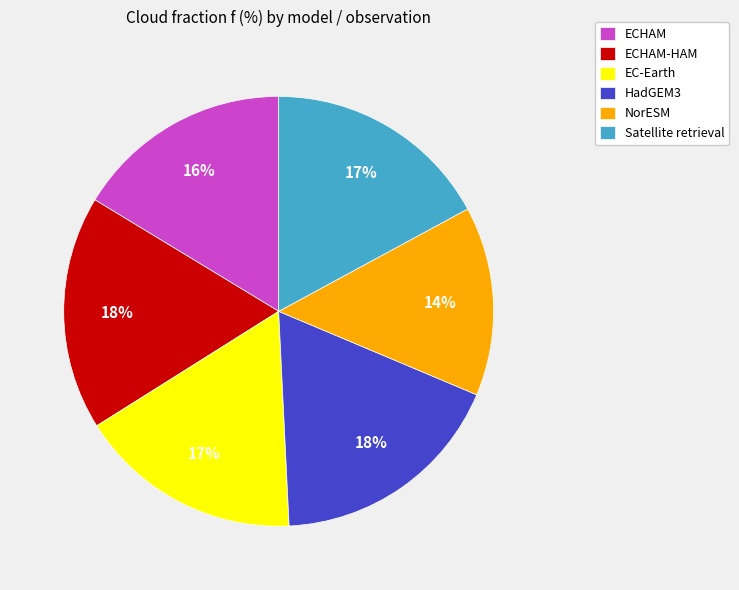

Is there any slice that represents more than half of the pie?

No